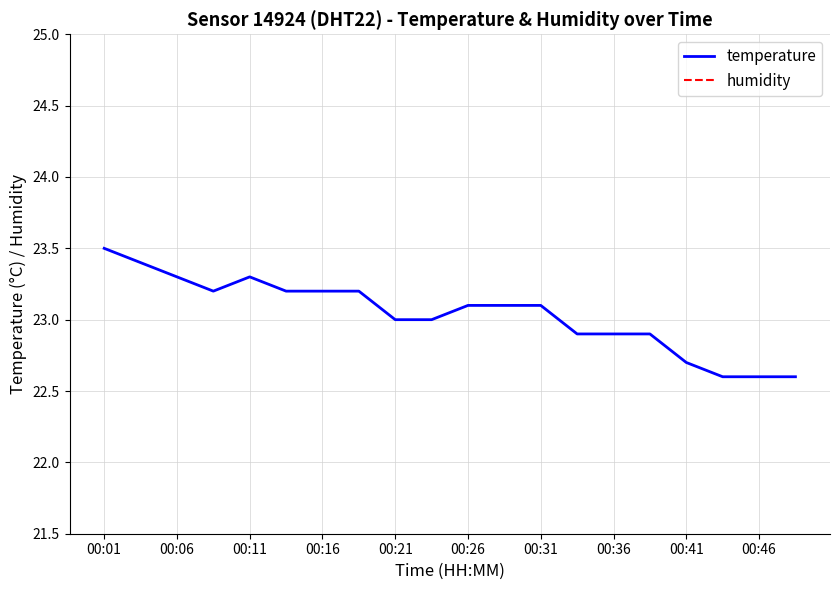

Which category has the highest value in the temperature series?

00:01